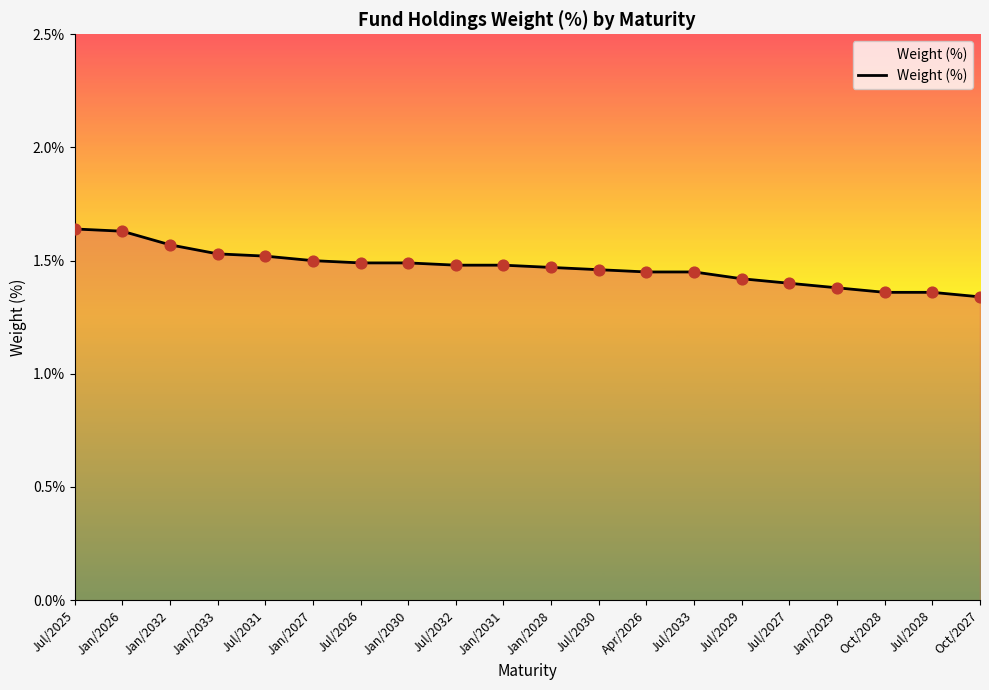

Approximately how many times larger is the value at Jan/2031 compared to Jul/2025?

0.9